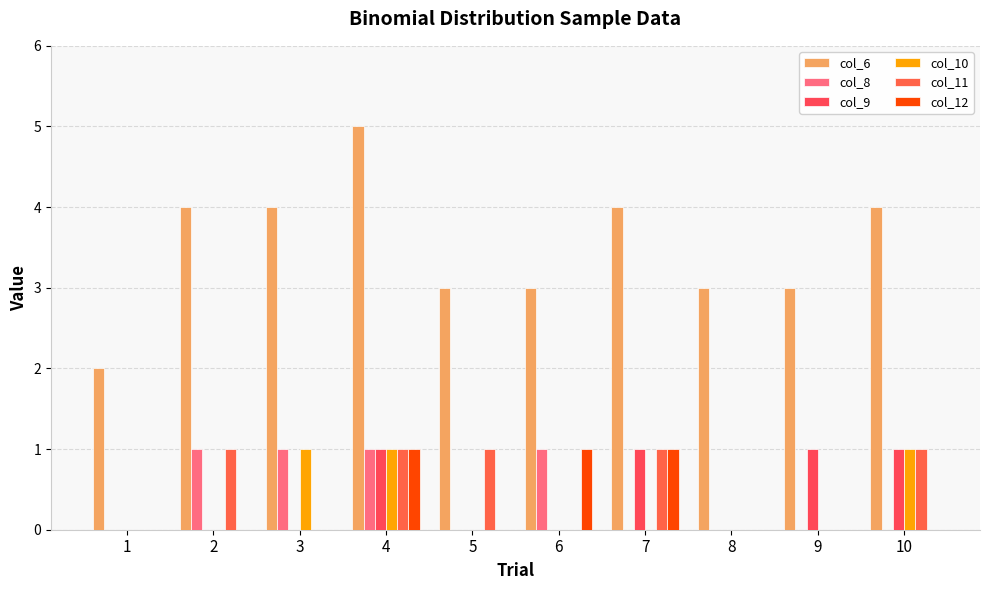

The col_6 series shows 4 at 9. True or false?

False